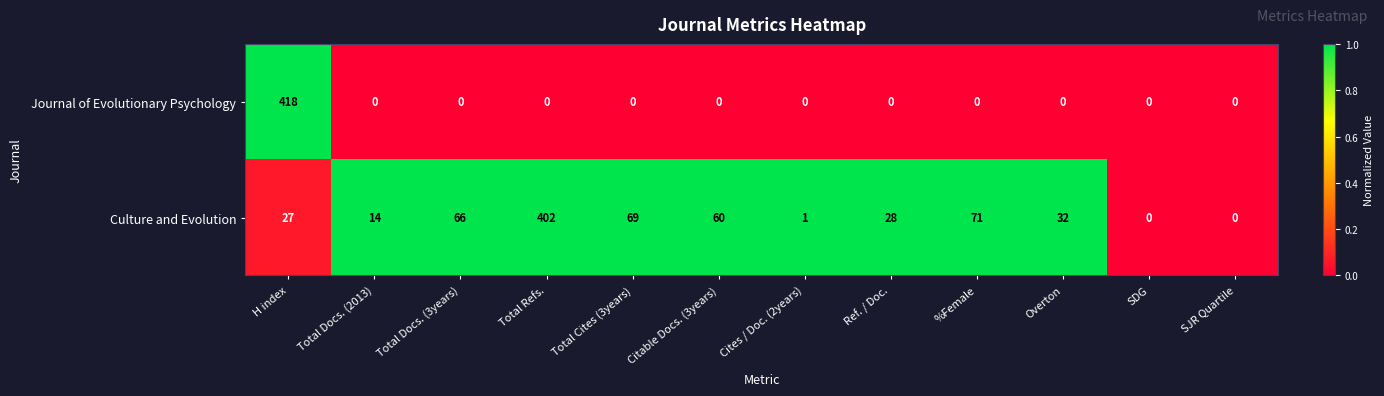

What is the highest value of the Journal of Evolutionary Psychology series?

418